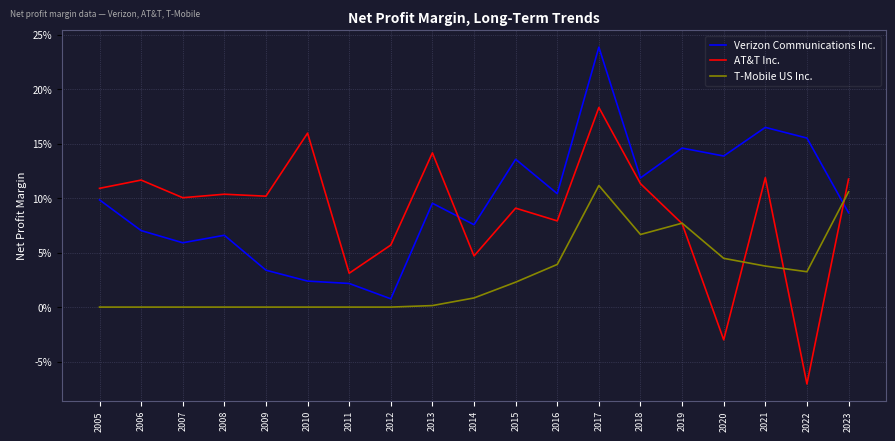

Which series has the largest range (max minus min)?

AT&T Inc.